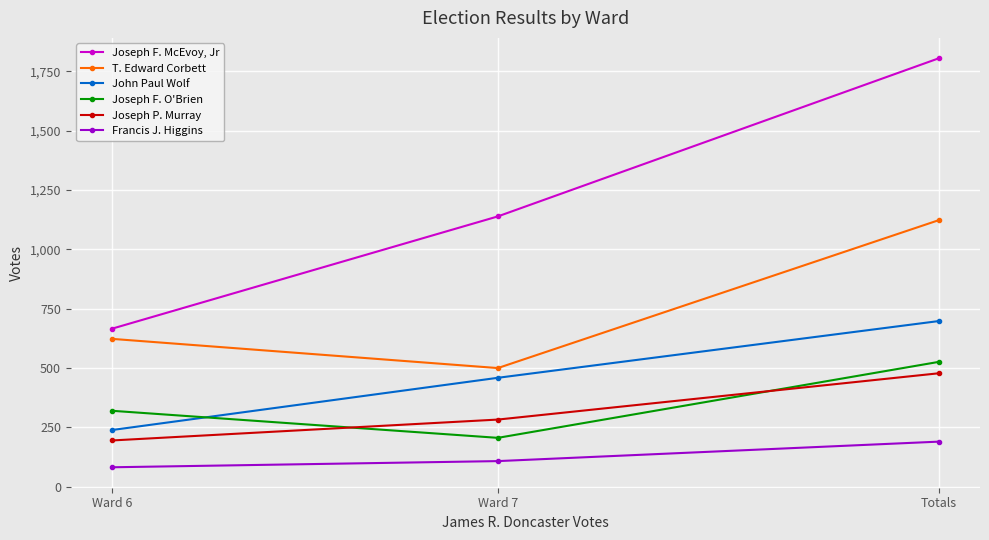

Count the number of categories in the chart.

3